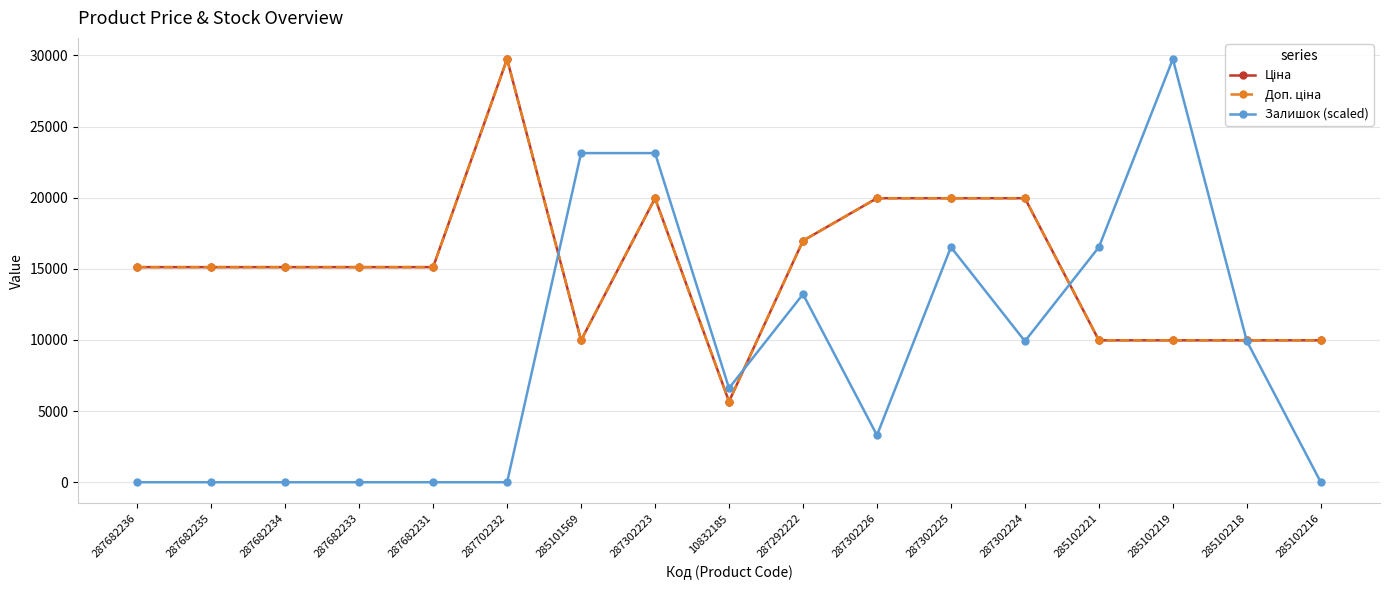

Is this an area chart (filled region under the line)?

No